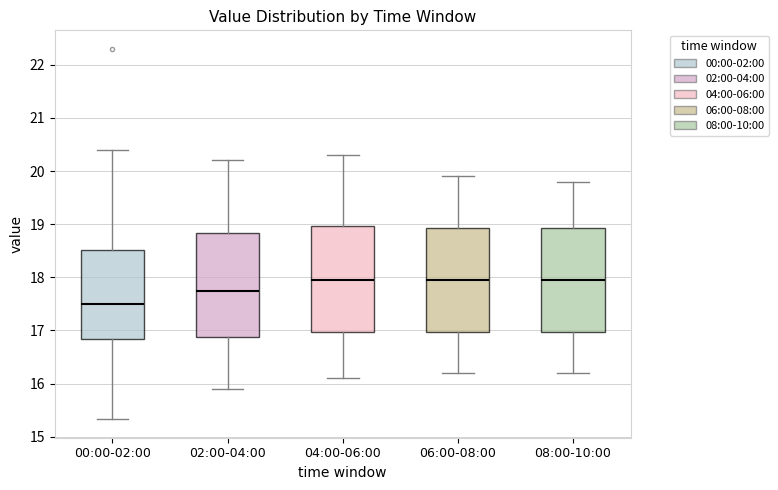

Which box has the lowest median line?

00:00-02:00